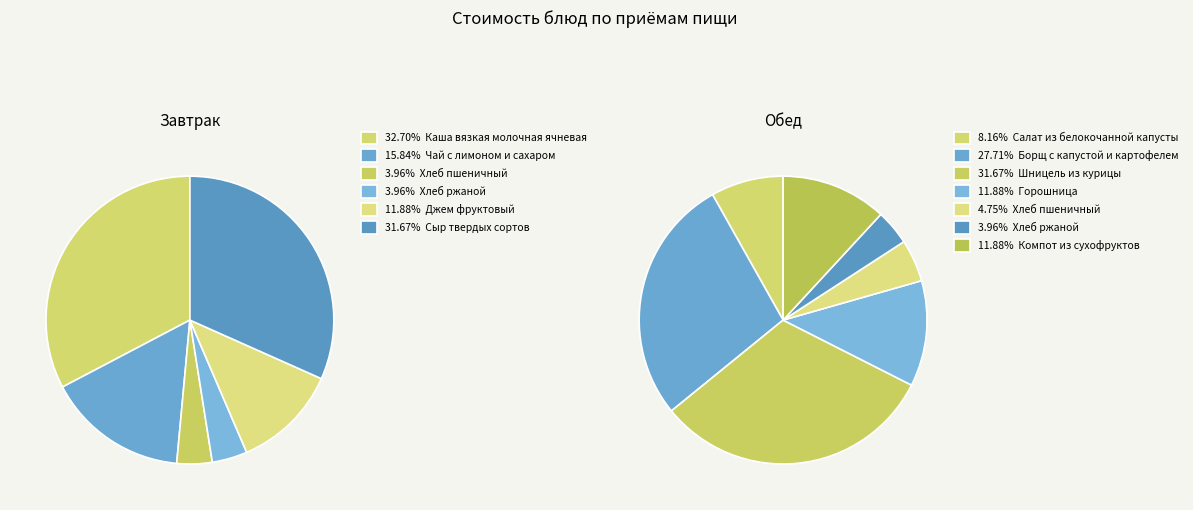

Is the sum of Шницель из курицы and Хлеб пшеничный (завтрак) greater than half?

No